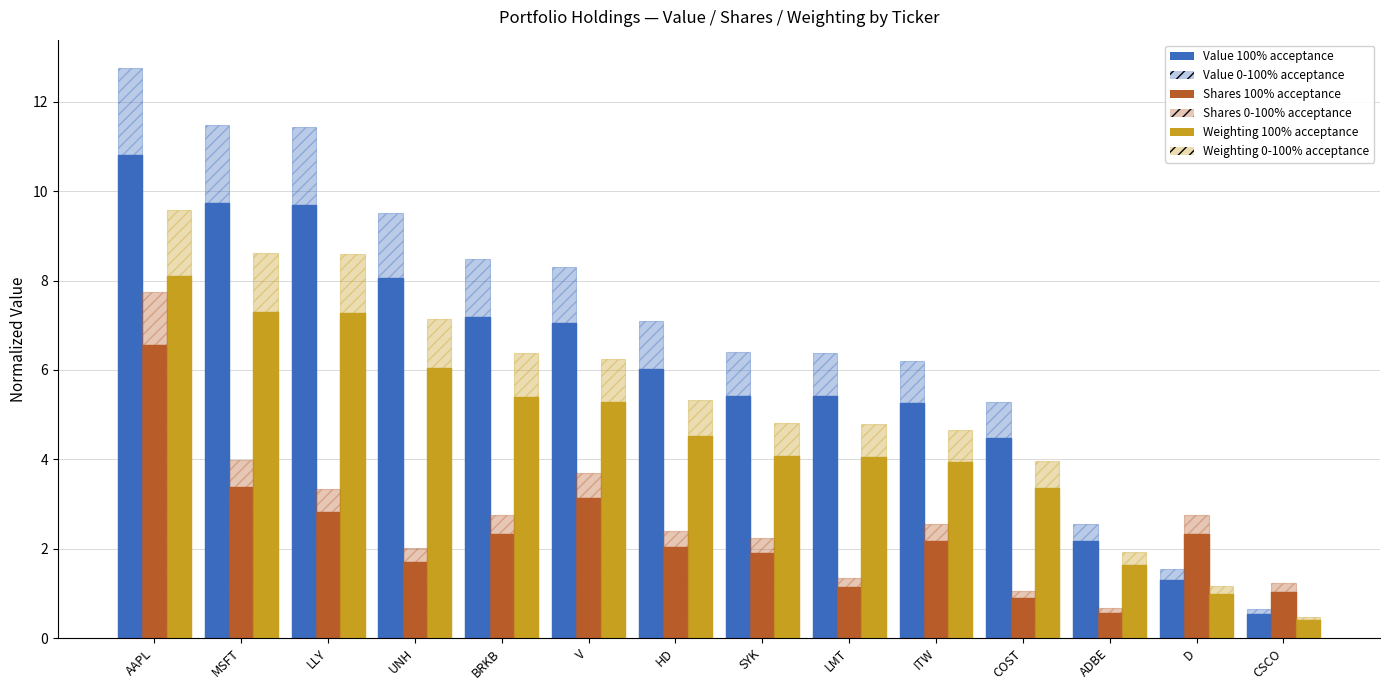

How many bars are there in each group?

6